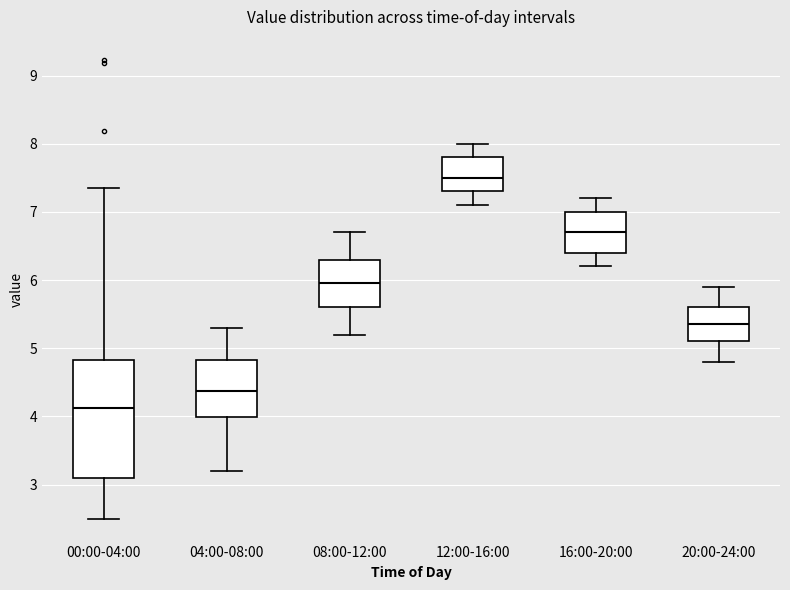

Reading left to right, read every box against the y-axis: the position of its median line, the range the box covers, and the ends of its whiskers. The values are not printed on the chart, so give them approximately, as read against the axis.

00:00-04:00: median 4.1, box 3.1 to 4.8, whiskers 2.5 to 7.4
04:00-08:00: median 4.4, box 4.0 to 4.8, whiskers 3.2 to 5.3
08:00-12:00: median 6.0, box 5.6 to 6.3, whiskers 5.2 to 6.7
12:00-16:00: median 7.5, box 7.3 to 7.8, whiskers 7.1 to 8.0
16:00-20:00: median 6.7, box 6.4 to 7.0, whiskers 6.2 to 7.2
20:00-24:00: median 5.4, box 5.1 to 5.6, whiskers 4.8 to 5.9